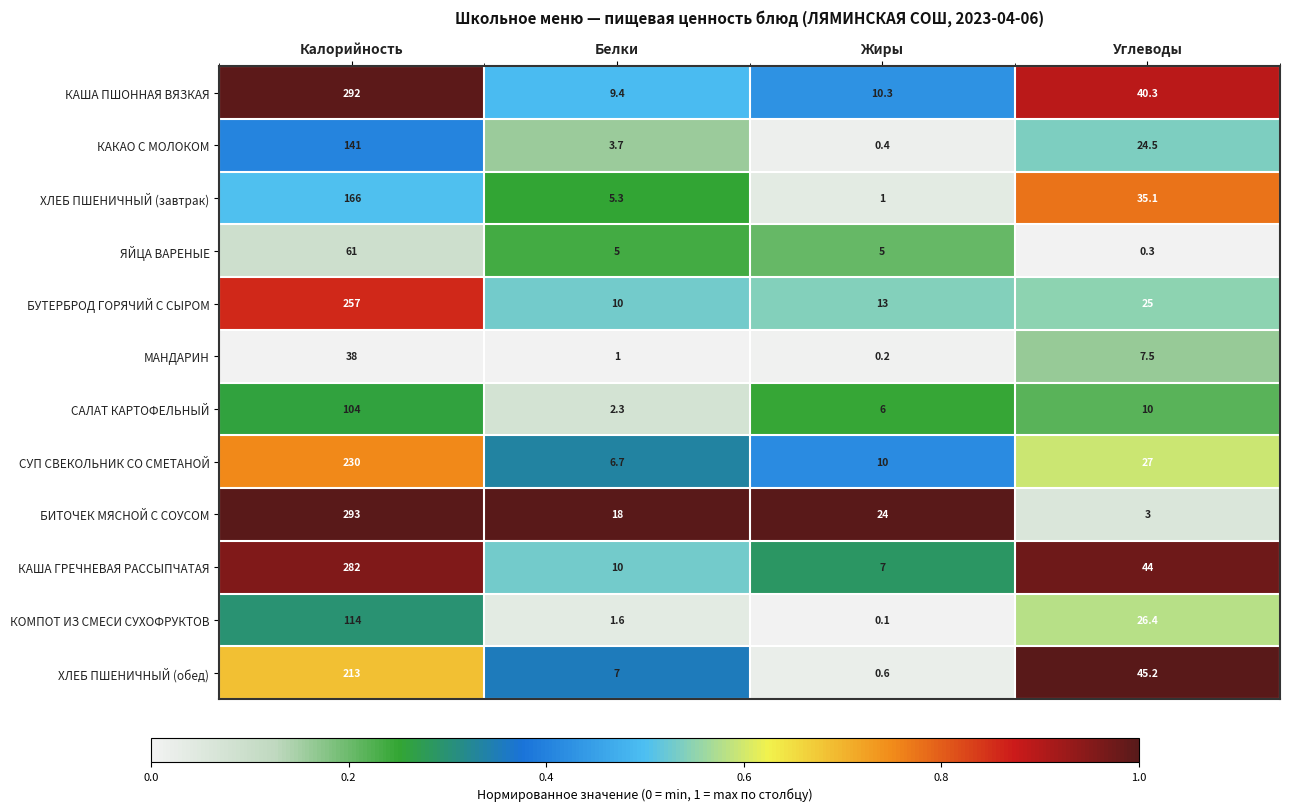

What is the difference between the maximum and minimum values in the КОМПОТ ИЗ СМЕСИ СУХОФРУКТОВ series?

113.9